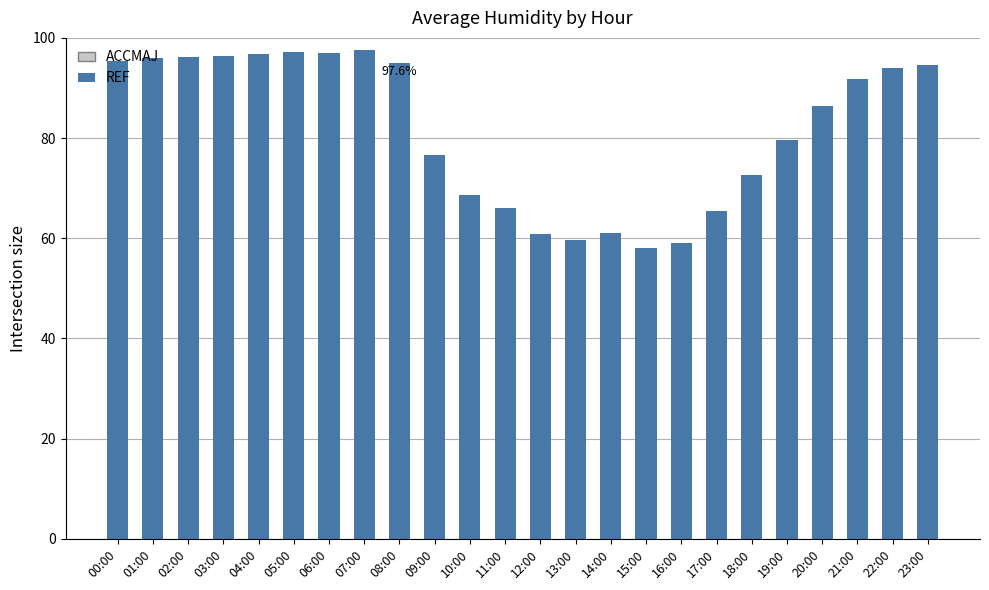

What value does the data have at 00:00?

95.3